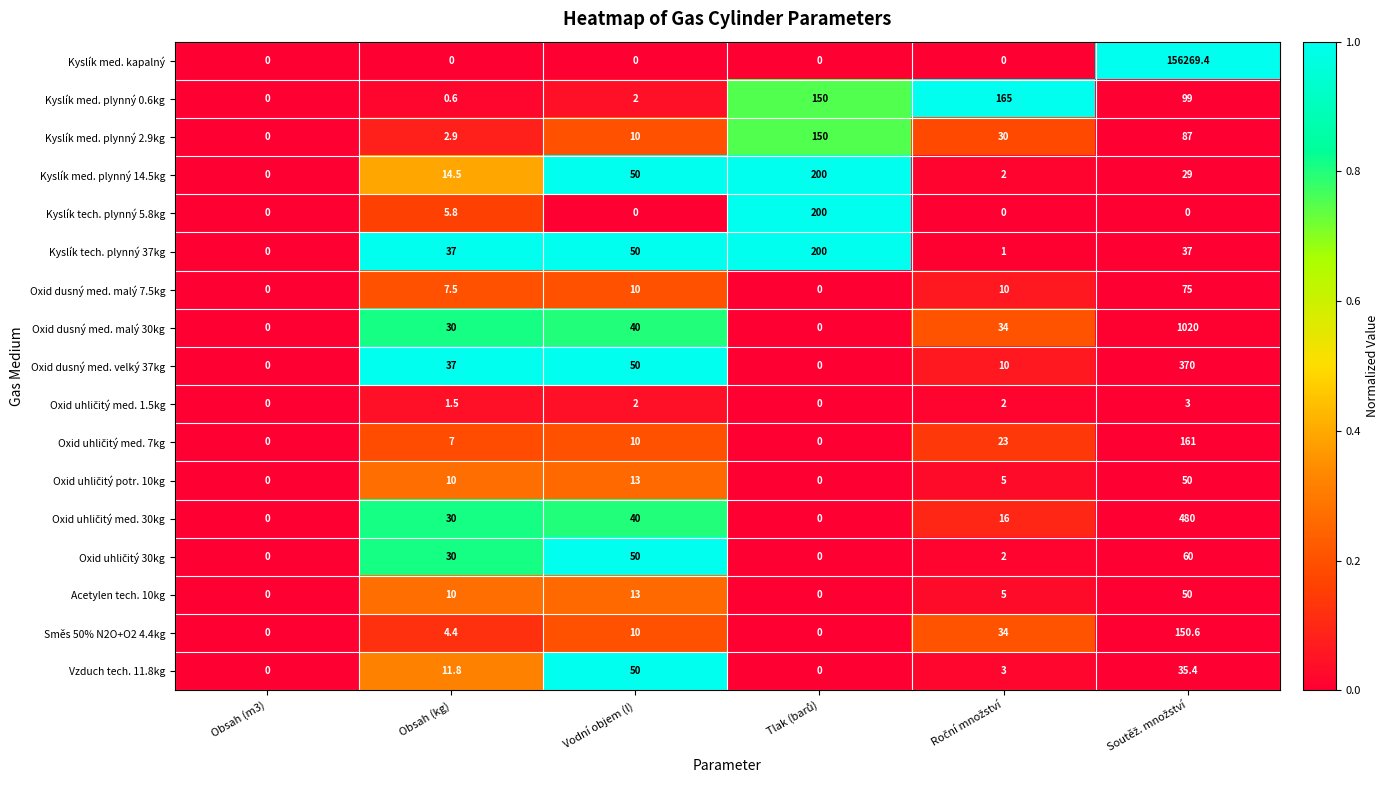

What is the average value of the Kyslík tech. plynný 37kg series?

54.2